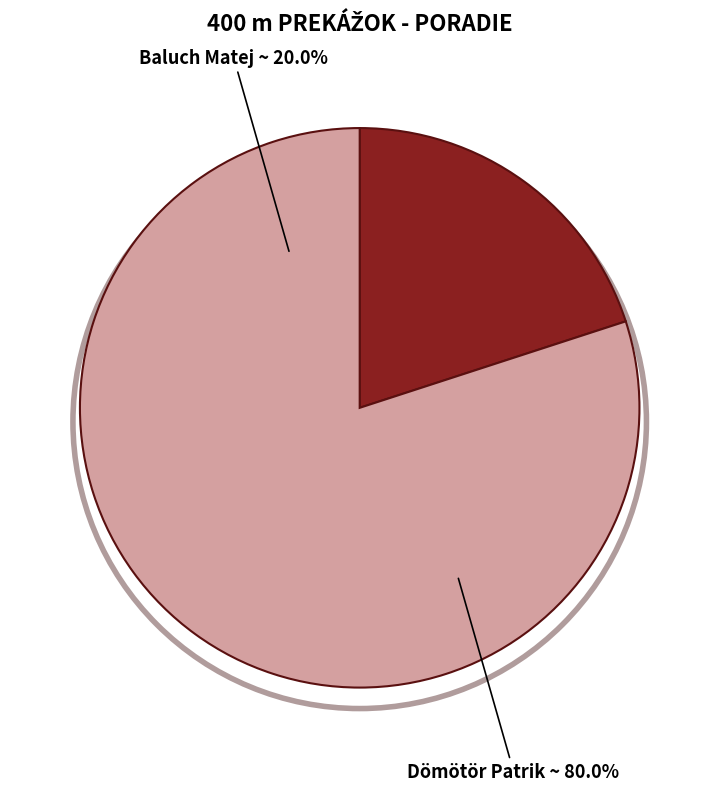

Is the sum of Dömötör Patrik and Baluch Matej greater than half?

Yes